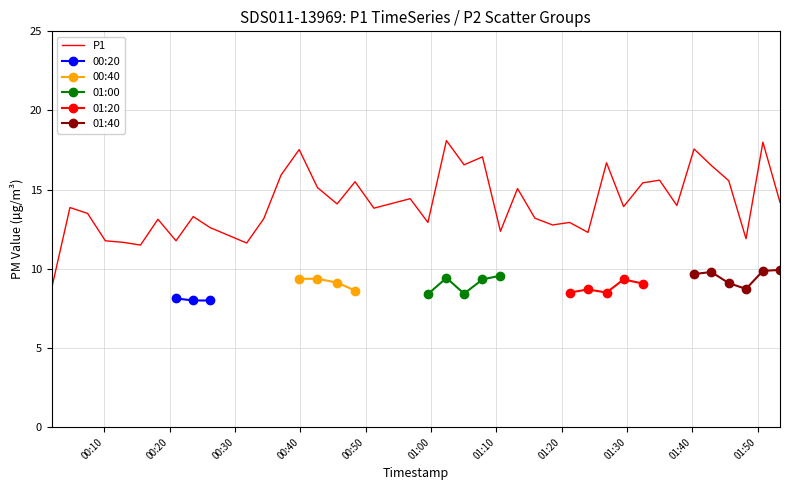

What is the maximum value for P1?

18.1